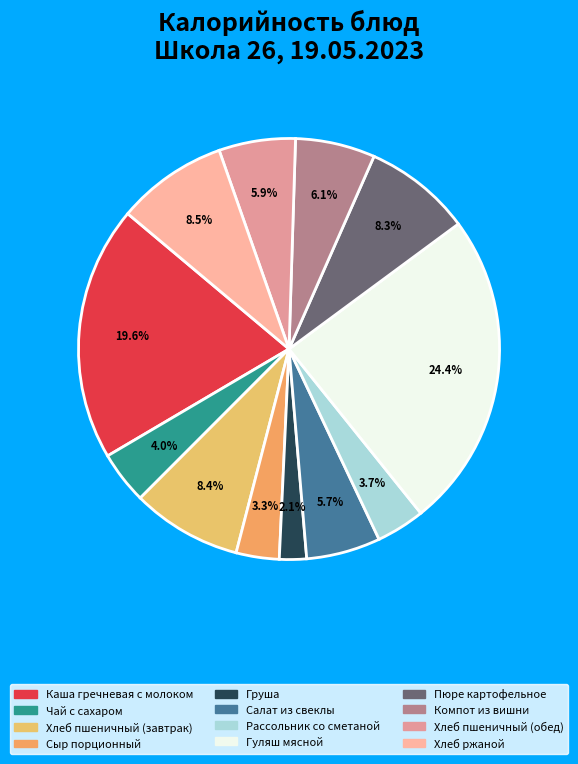

Which has a higher value, Рассольник со сметаной or Компот из вишни?

Компот из вишни